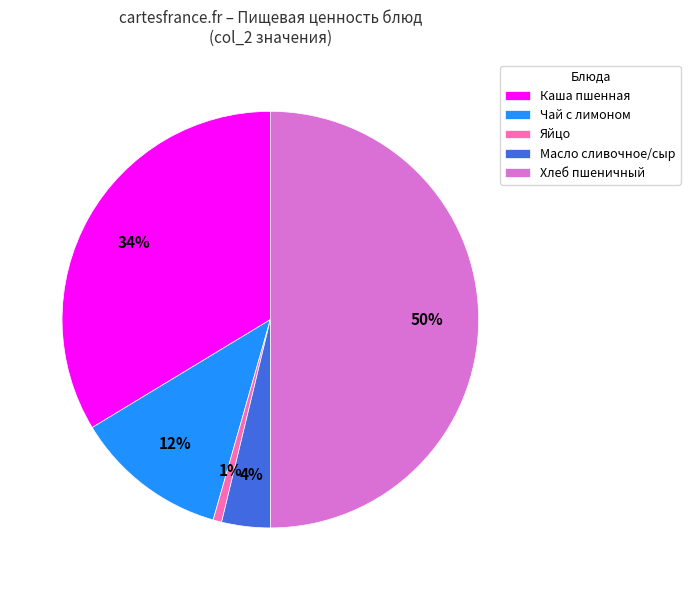

Which has a higher value, Хлеб пшеничный or Каша пшенная?

Хлеб пшеничный